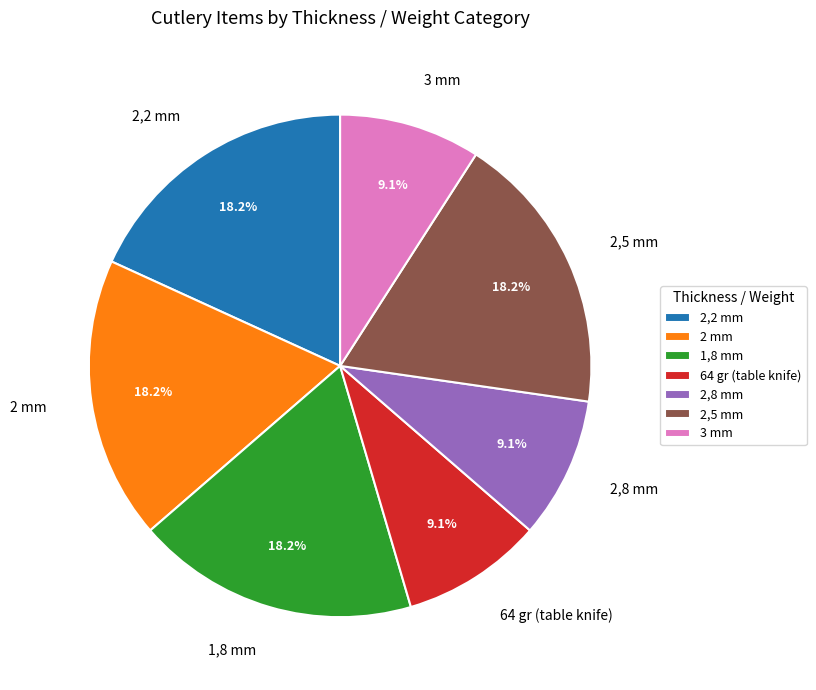

How many slices are in this pie chart?

7